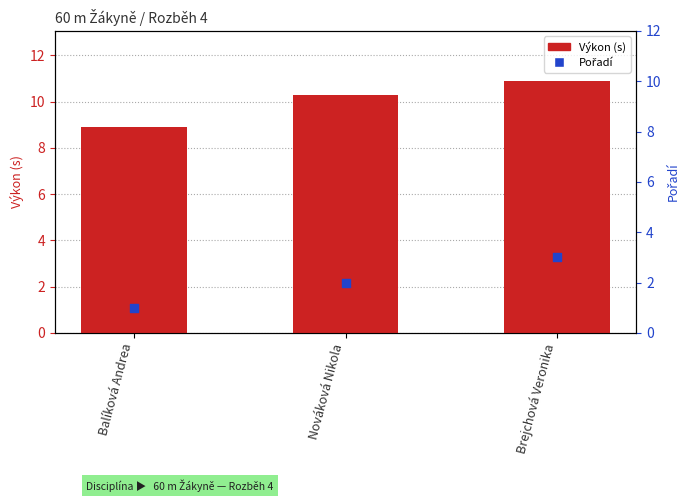

Is the value of Výkon (s) at Balíková Andrea greater than the value of Pořadí at Nováková Nikola?

Yes